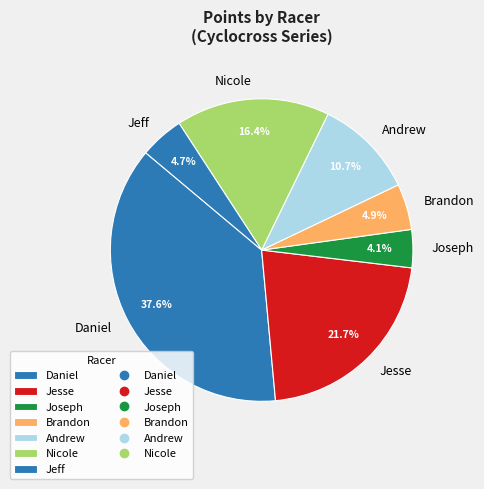

Which category has the biggest portion of the pie?

Daniel